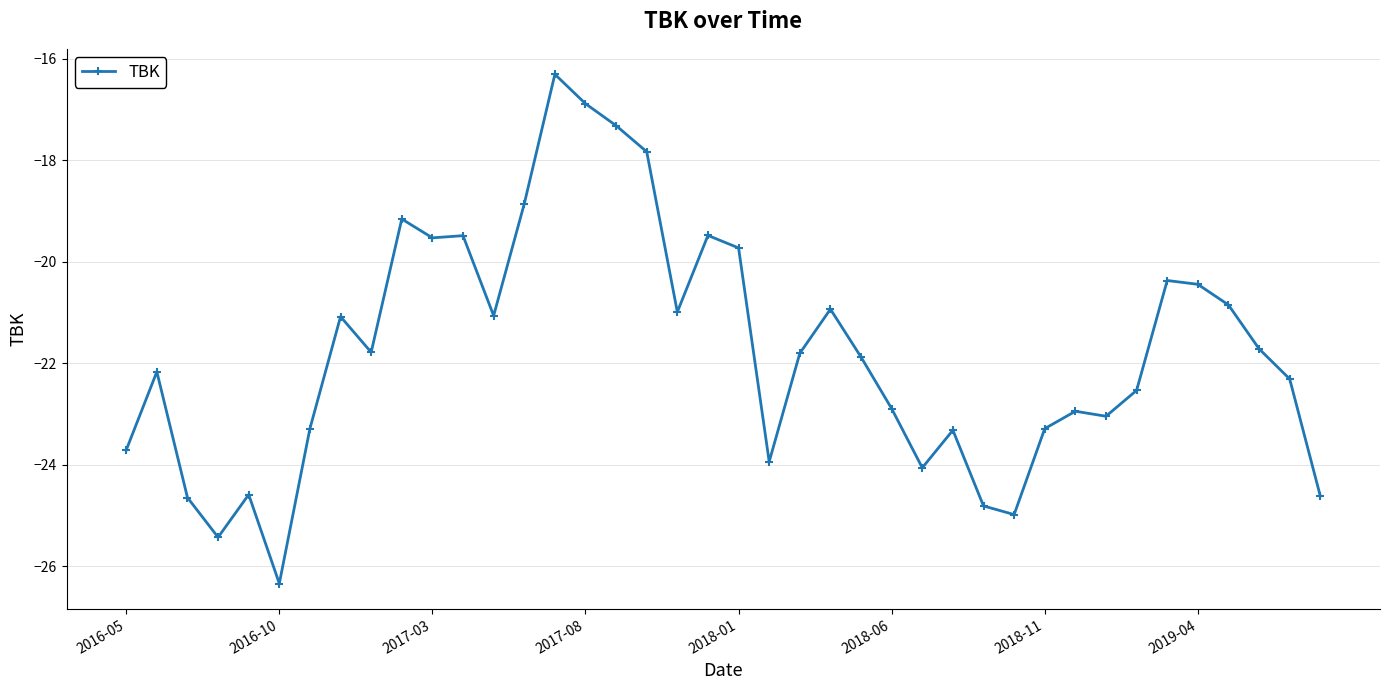

True or false: the data has more than 0 interior local peaks.

True